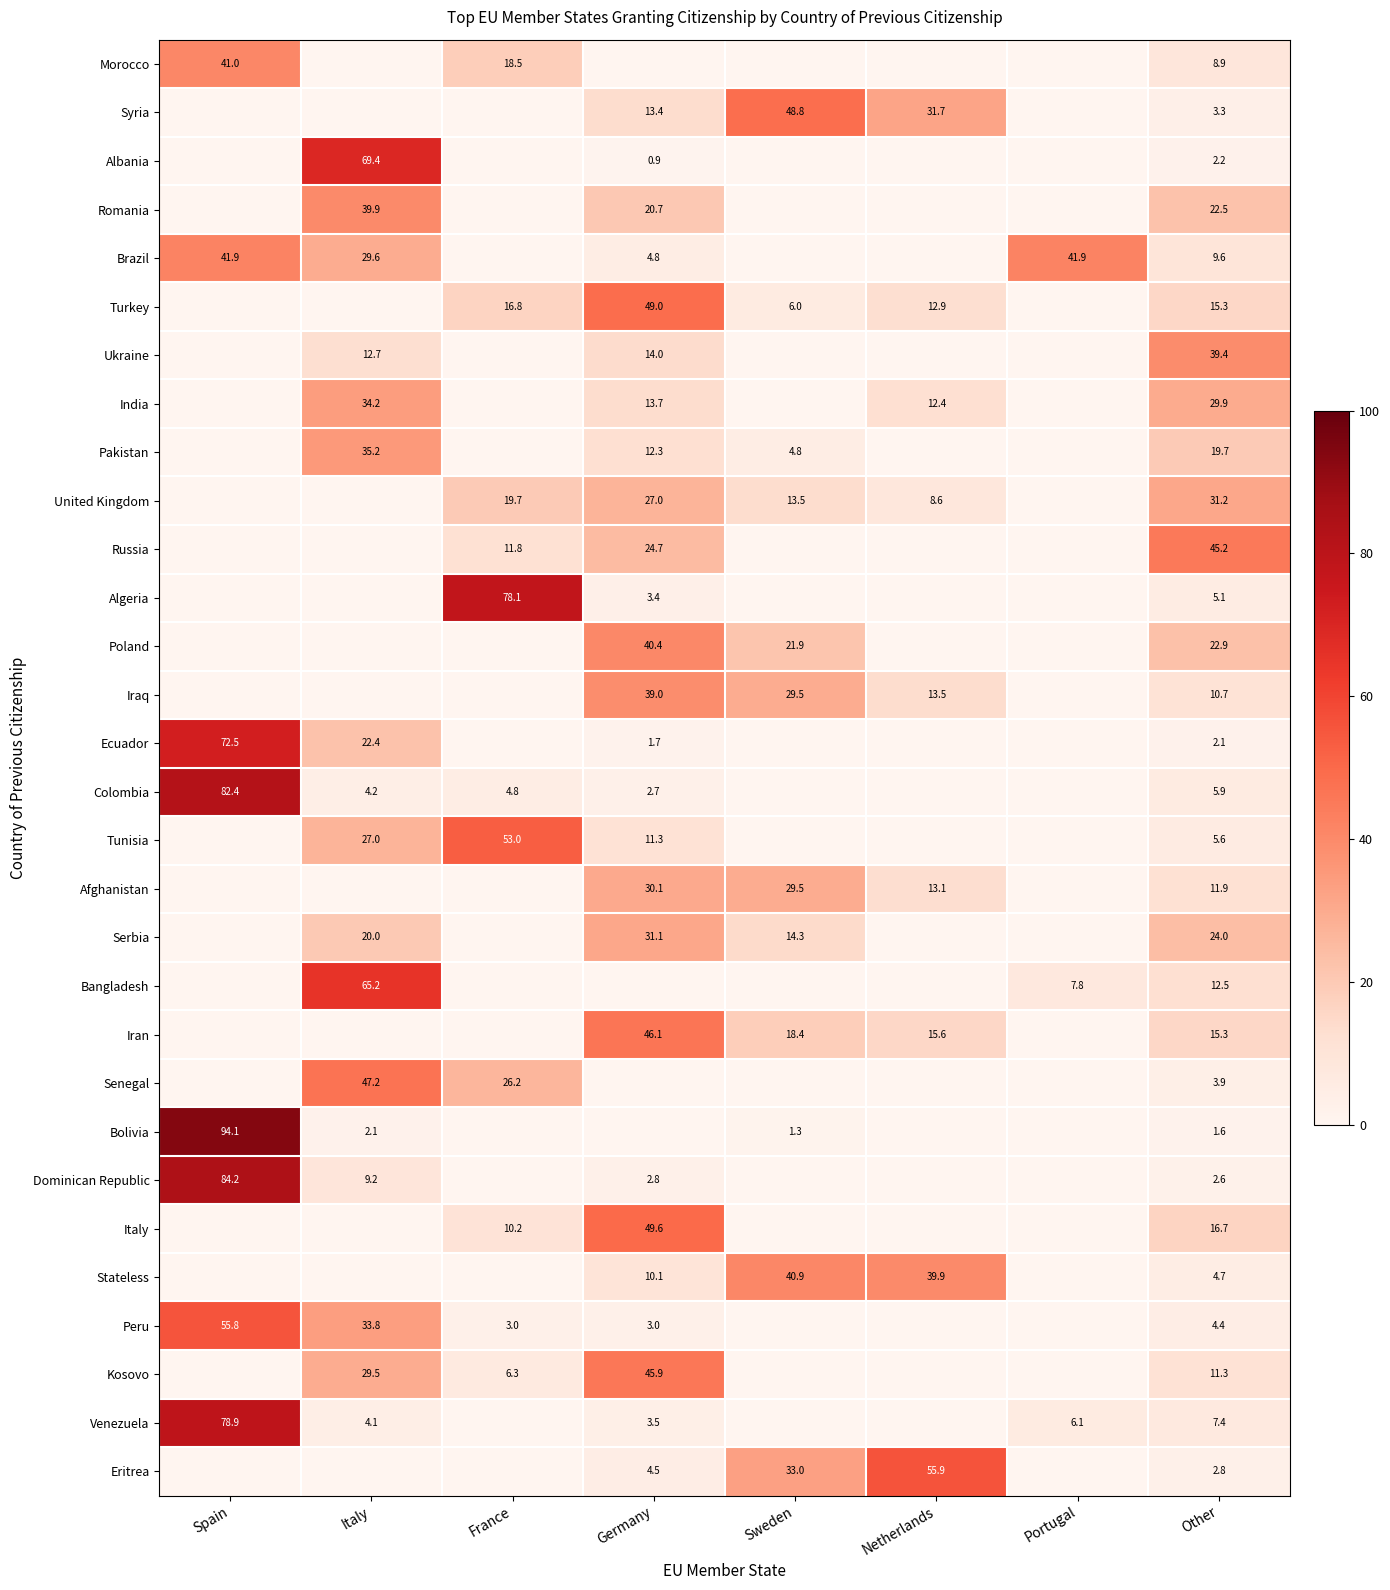

True or false: Ecuador has a value of 72.5 at Spain.

True